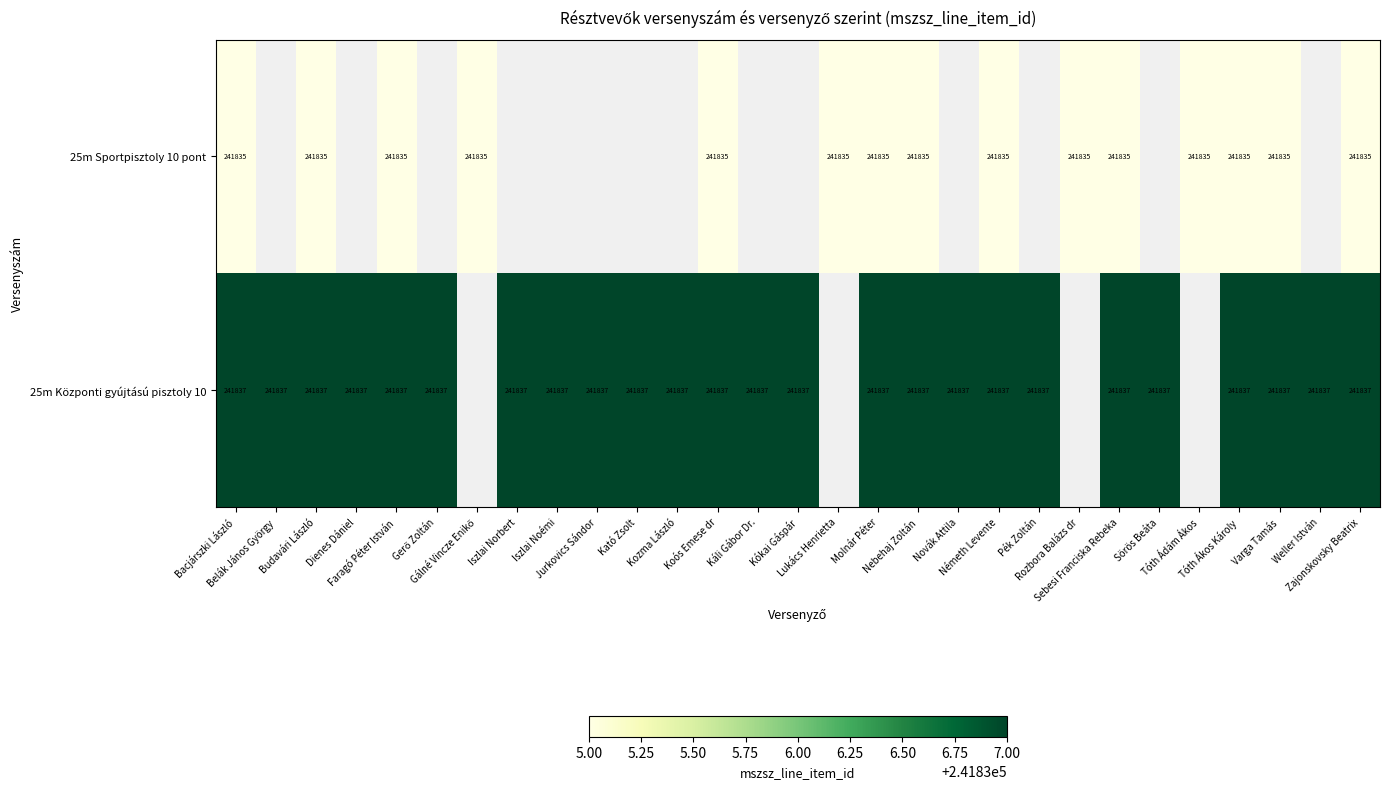

List the series in order of their overall mean, lowest first.

25m Sportpisztoly 10 pont, 25m Központi gyújtású pisztoly 10